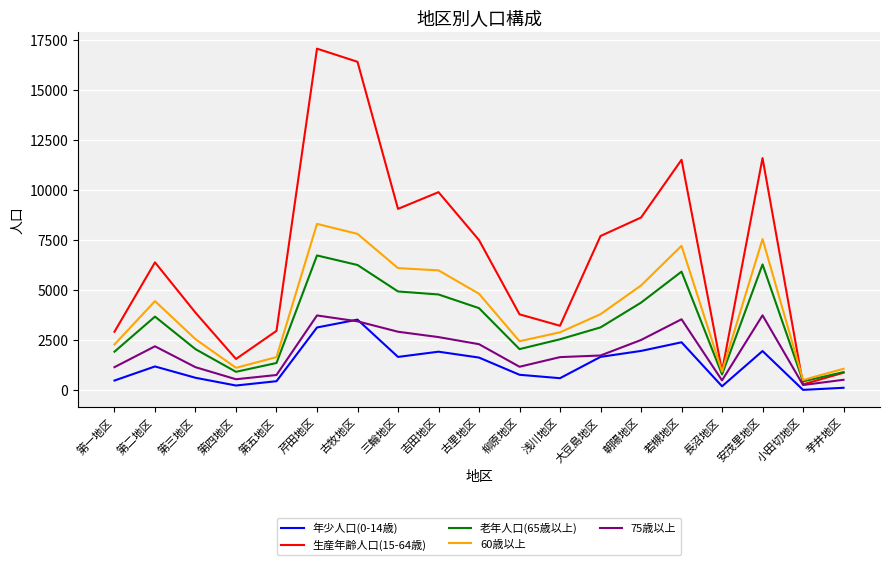

What is the sum of the 年少人口(0-14歳) values at 小田切地区 and 第三地区?

641